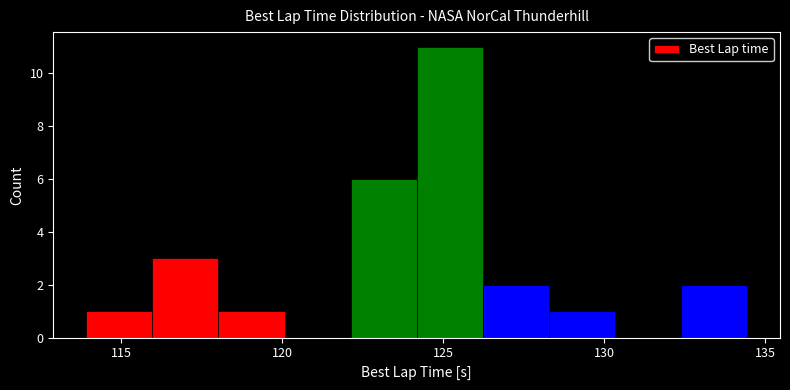

Reading left to right, list every bar in this chart as the range it spans on the x-axis followed by its height. Neither the bar edges nor the heights are printed on the chart, so give them approximately, as read against the axes.

114.0 to 116.0: 1
116.0 to 118.0: 3
118.0 to 120.0: 1
120.0 to 122.0: 0
122.0 to 124.0: 6
124.0 to 126.0: 11
126.0 to 128.5: 2
128.5 to 130.5: 1
130.5 to 132.5: 0
132.5 to 134.5: 2